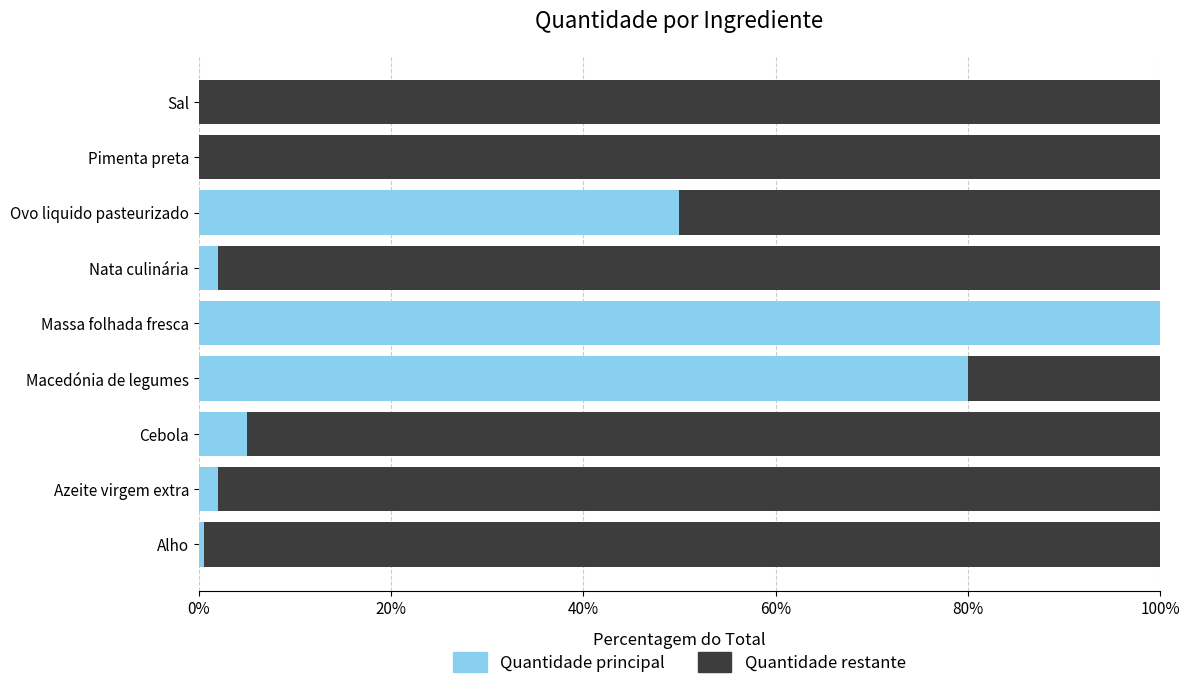

How many distinct data groups are displayed?

2